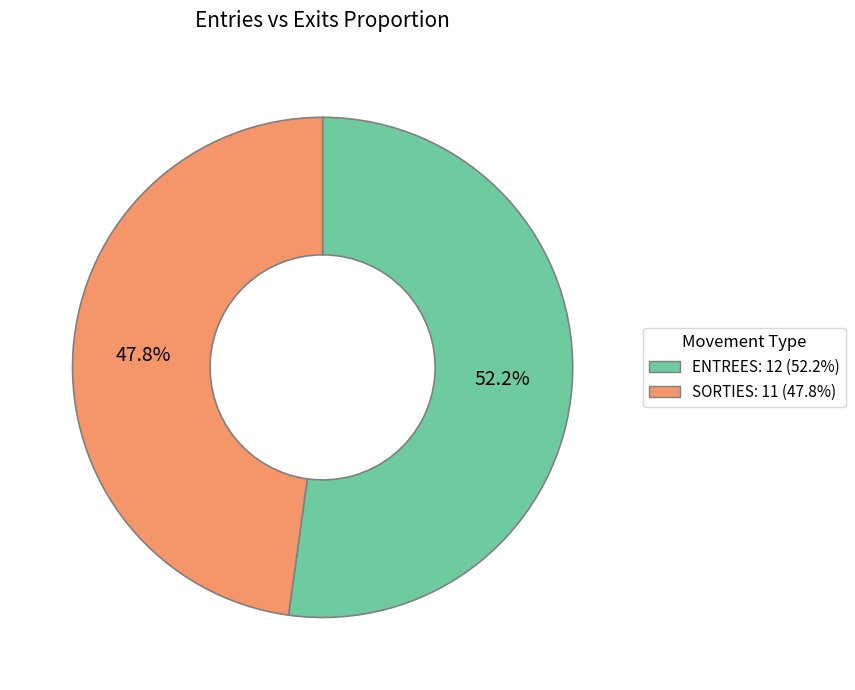

What is the majority slice?

ENTREES